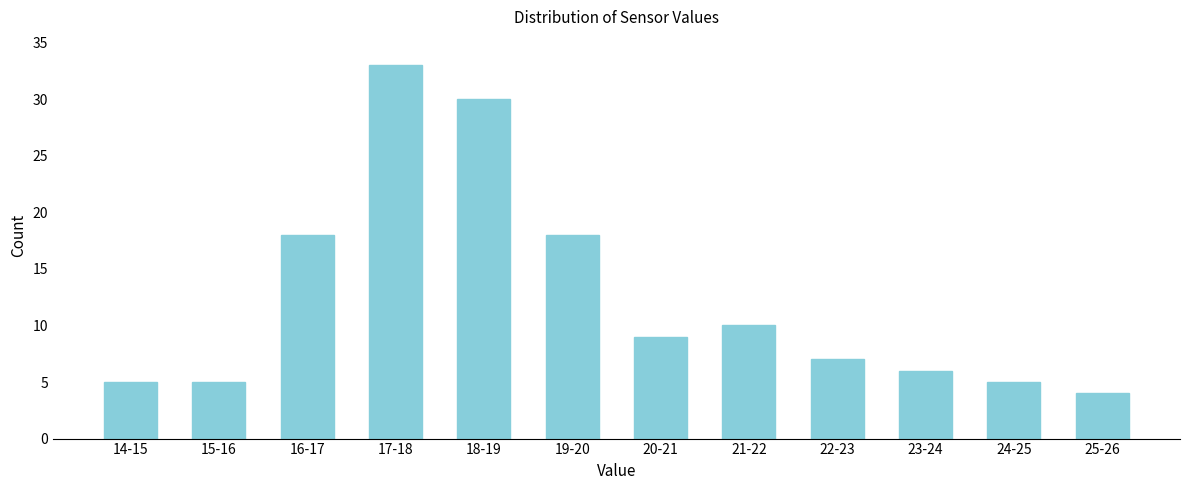

Reading left to right, list all the values displayed in this chart.

5	5	18	33	30	18	9	10	7	6	5	4